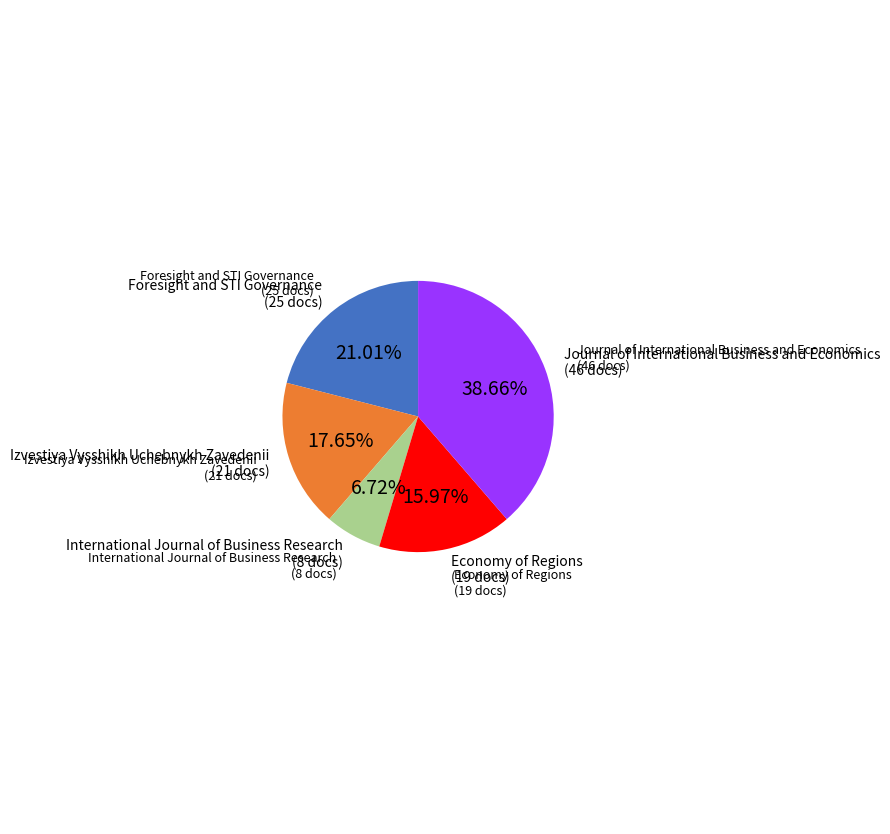

Is there any slice that represents more than half of the pie?

No